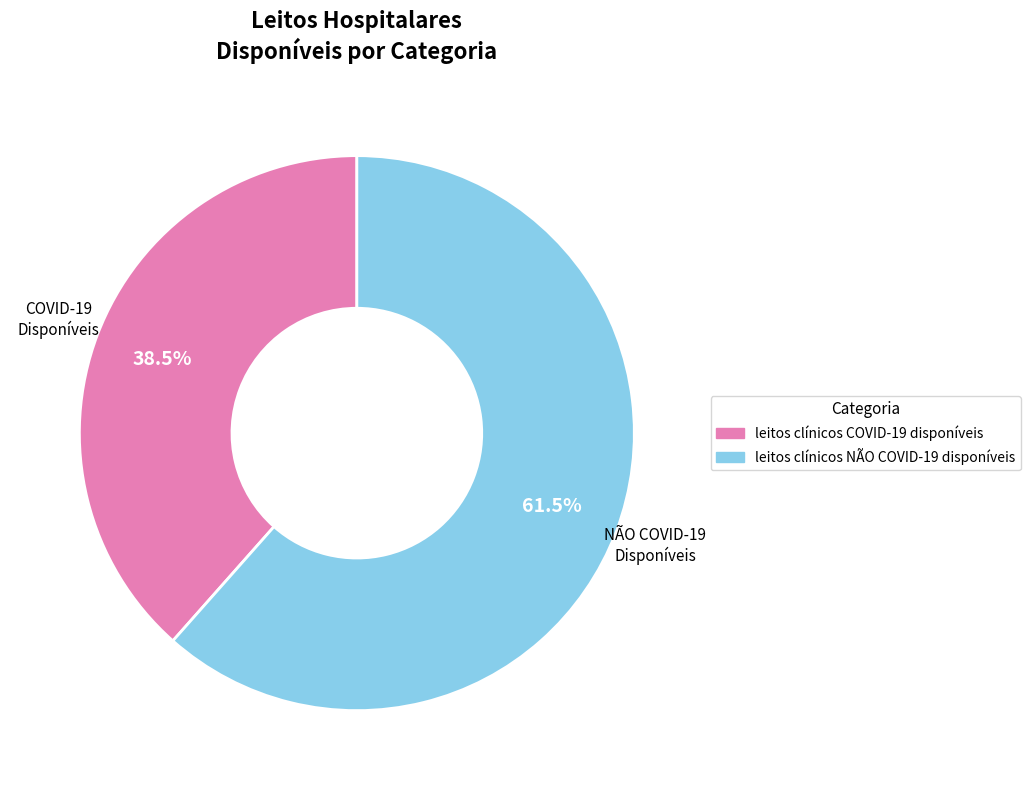

Which category has the smallest portion of the pie?

leitos clínicos COVID-19 disponíveis